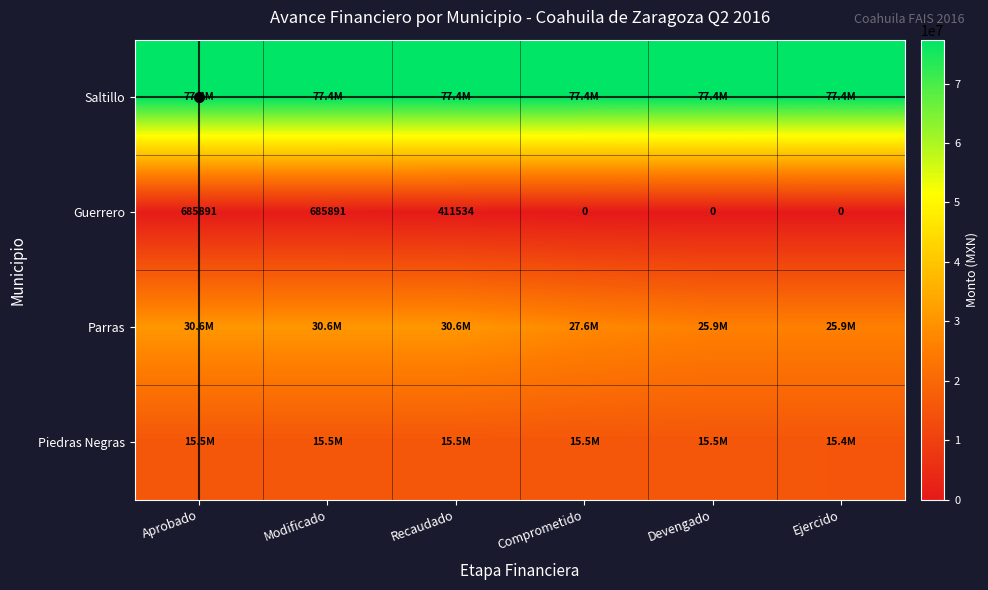

Where does the Guerrero series first go above 411534?

Aprobado